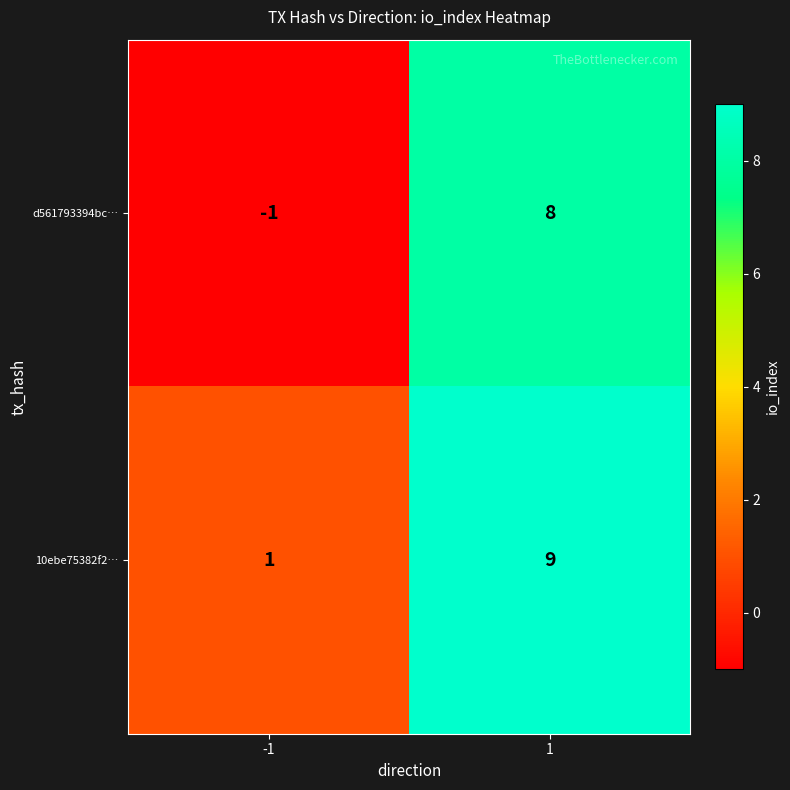

Rank the series by their average value, from lowest to highest.

d561793394bc…, 10ebe75382f2…